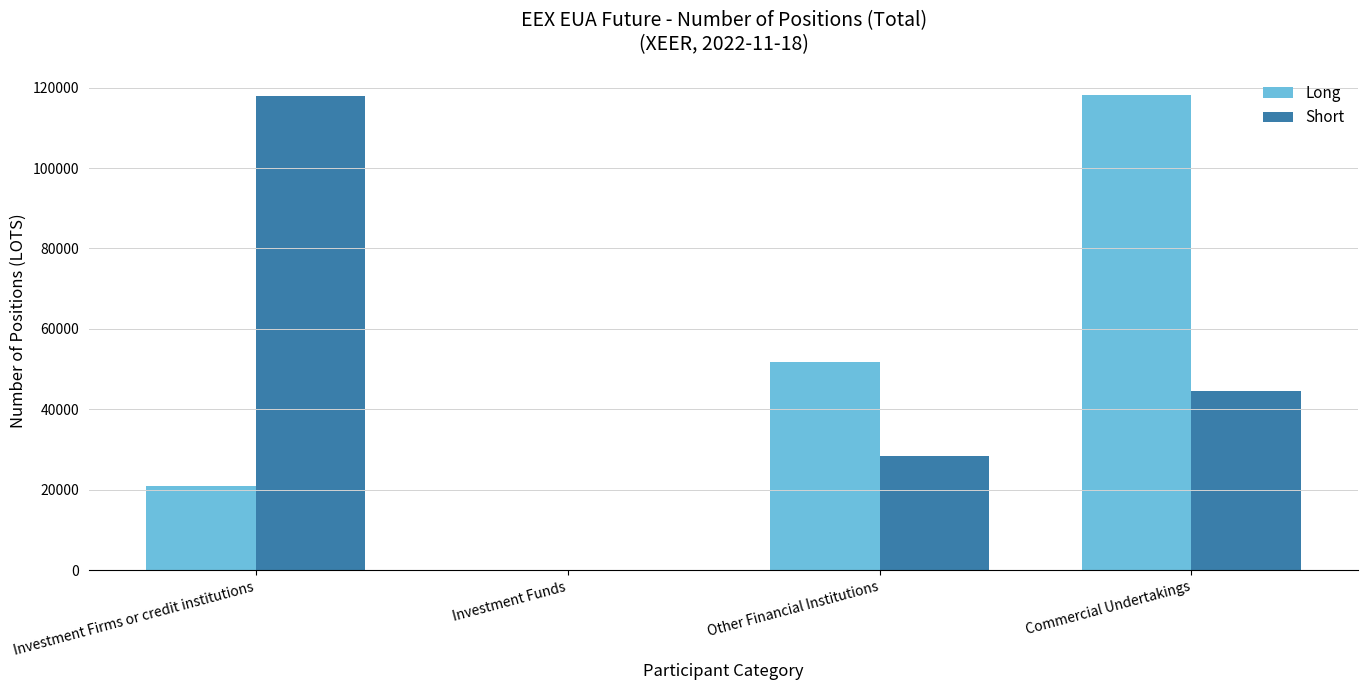

What is the total value across all series at Commercial Undertakings?

162728